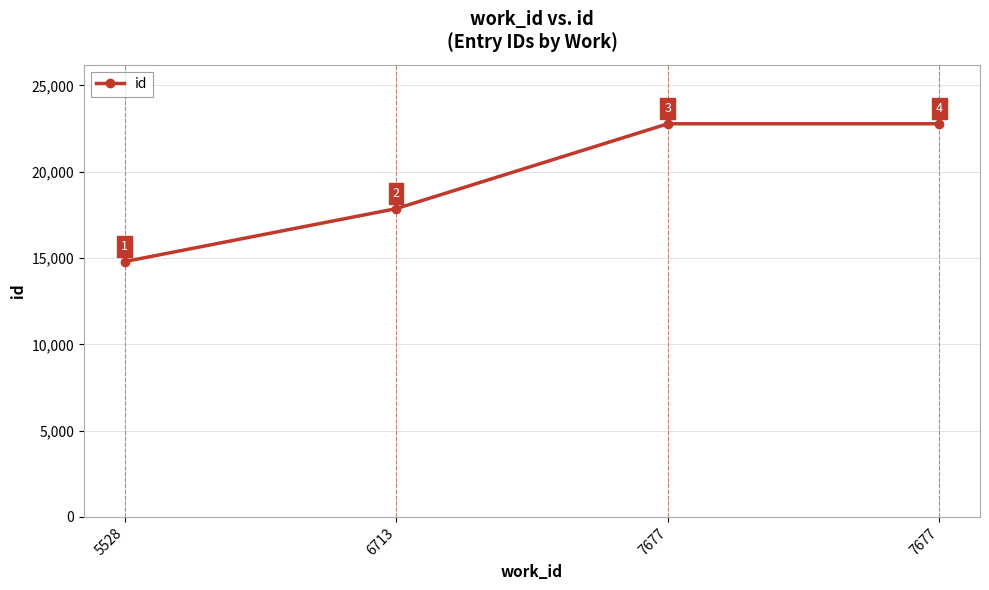

Which label corresponds to the largest value in the chart?

7677